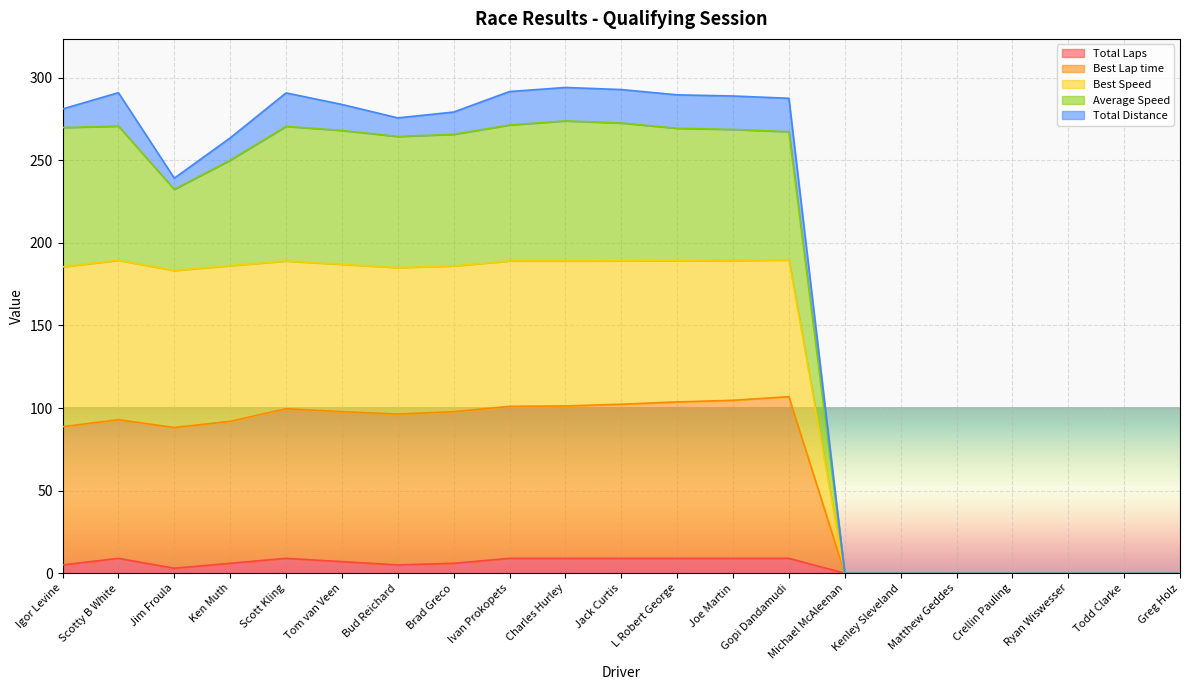

True or false: Best Speed and Average Speed cross at least once.

False